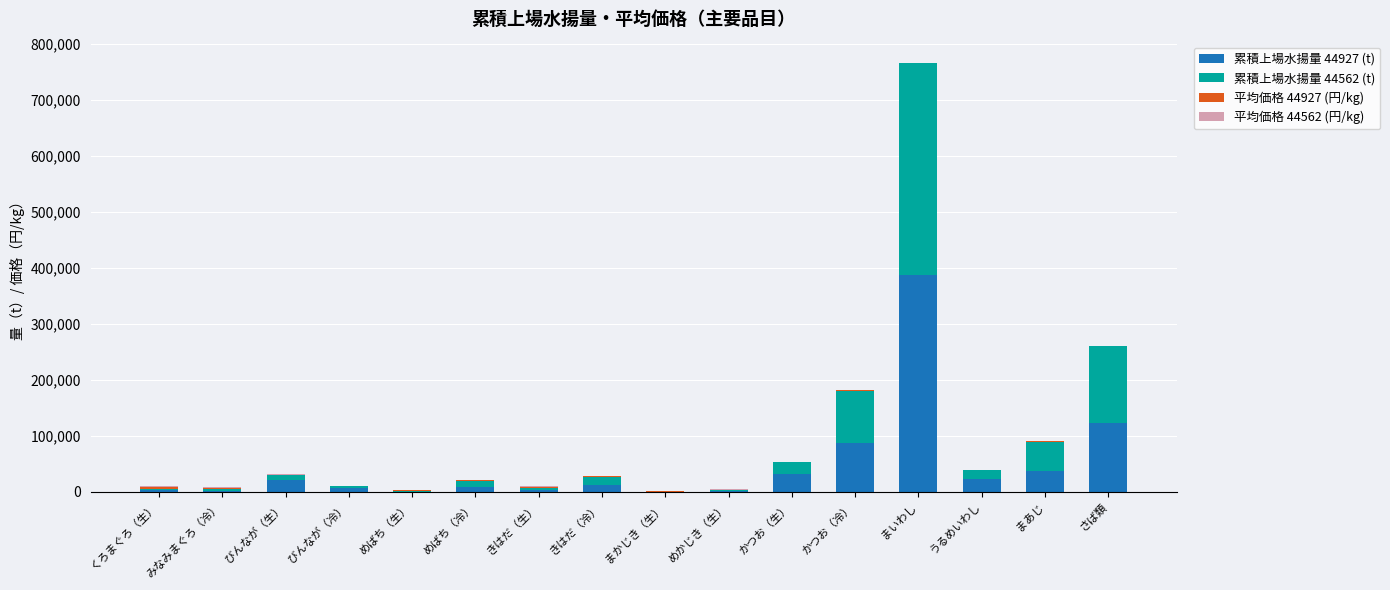

At which label does 累積上場水揚量 44927 (t) reach its peak?

まいわし